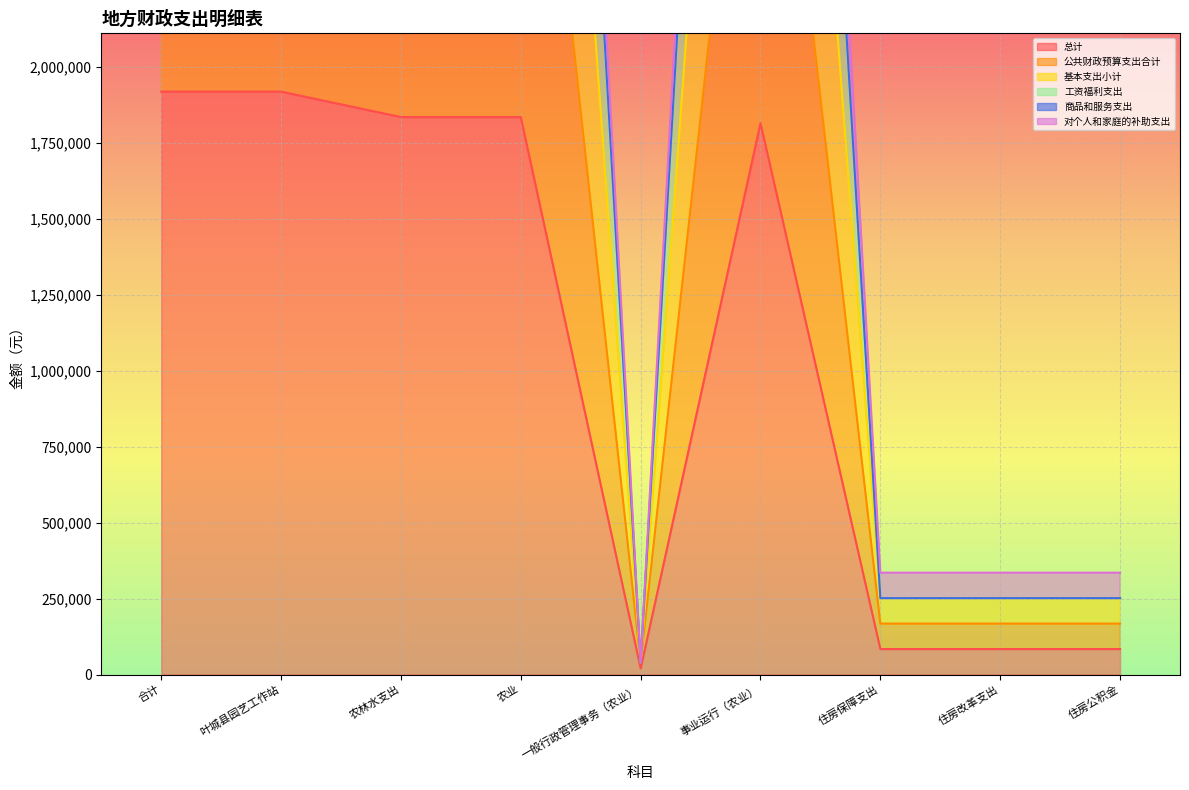

What is the average value of the 对个人和家庭的补助支出 series?

3184627.8